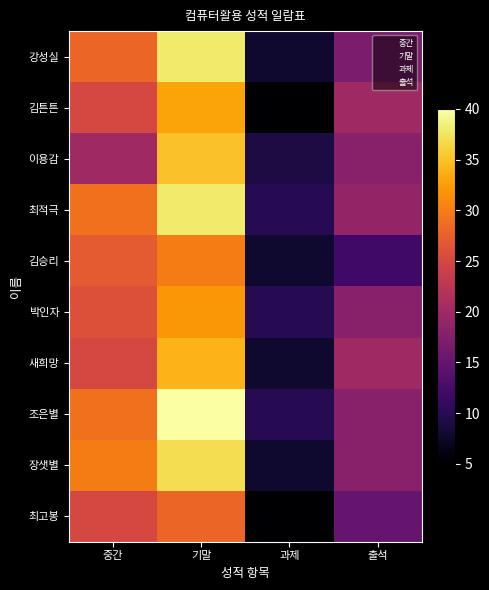

How many categories are shown in the chart?

4